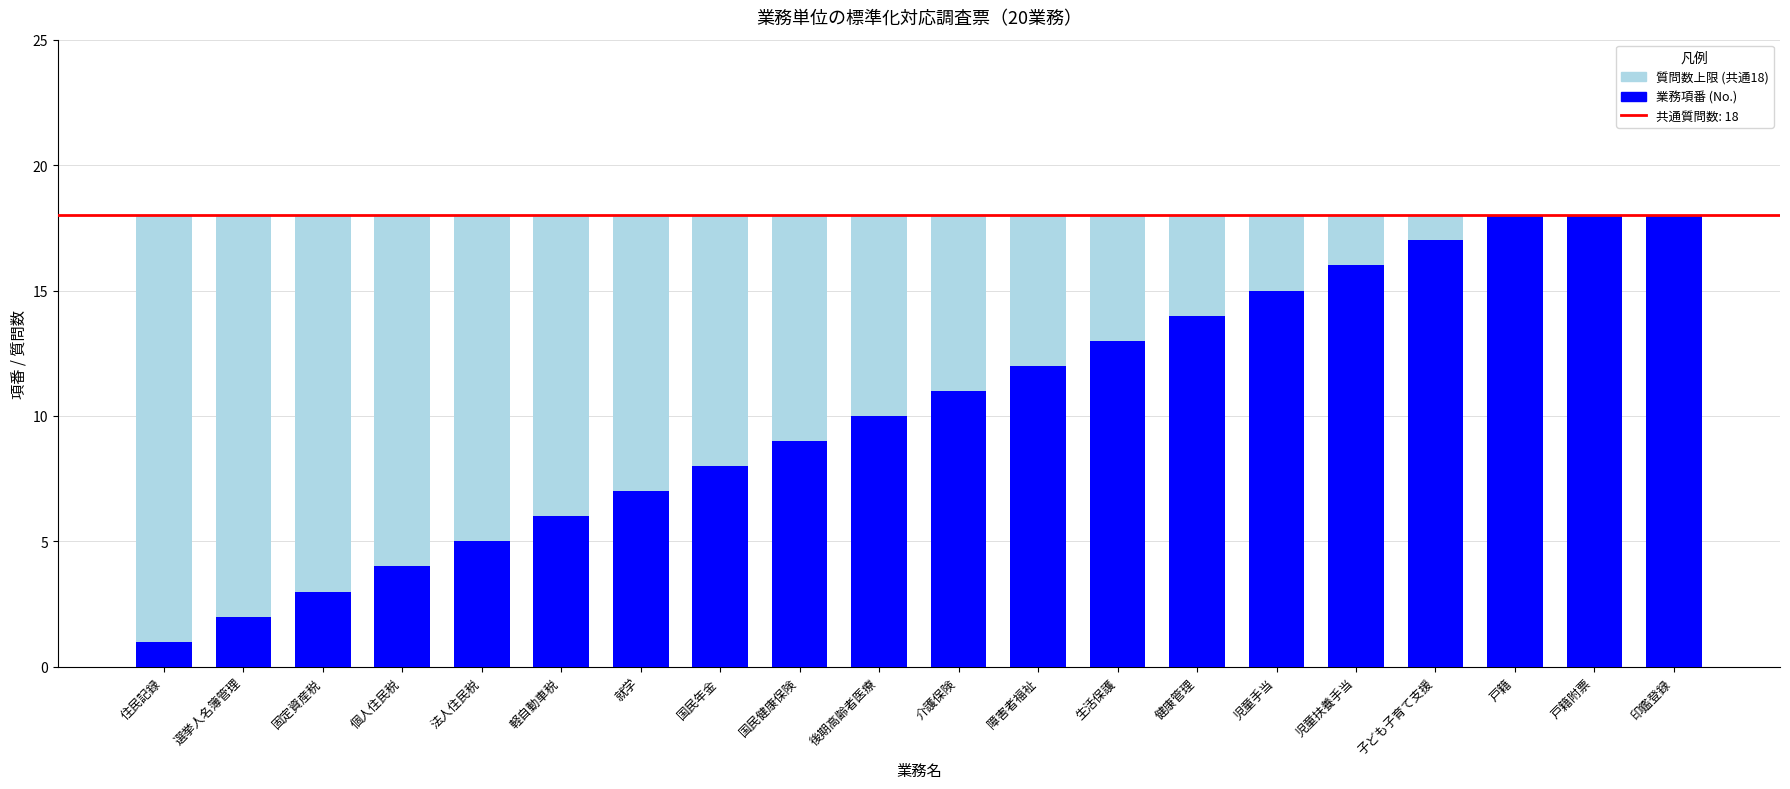

What is the total value across all series at 児童手当?

18